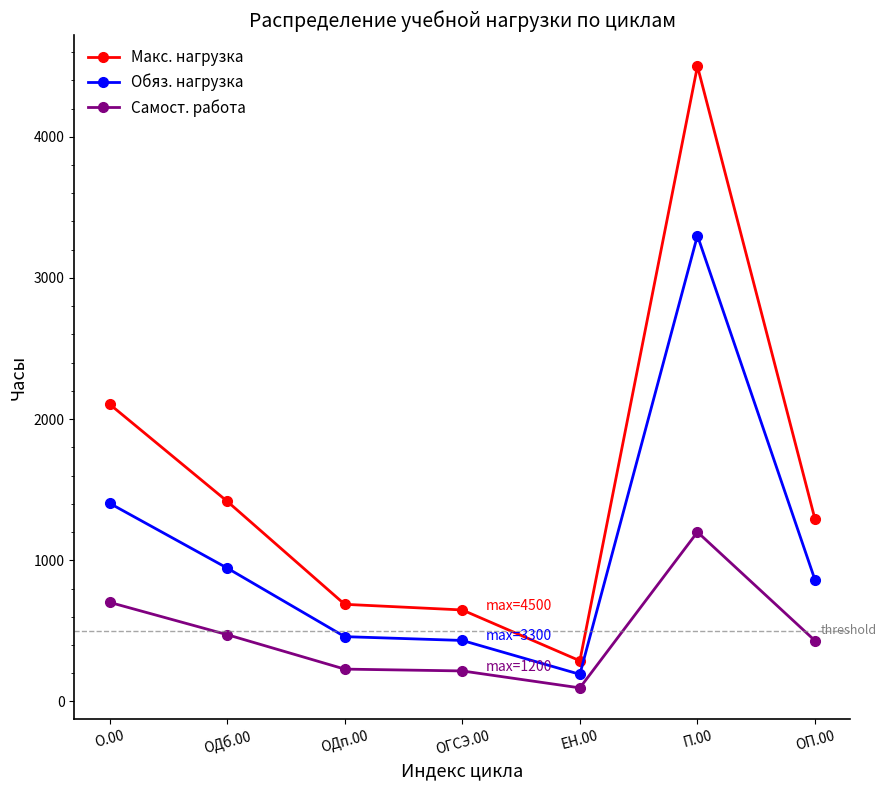

True or false: Обяз. нагрузка has a value of 860 at ОП.00.

True